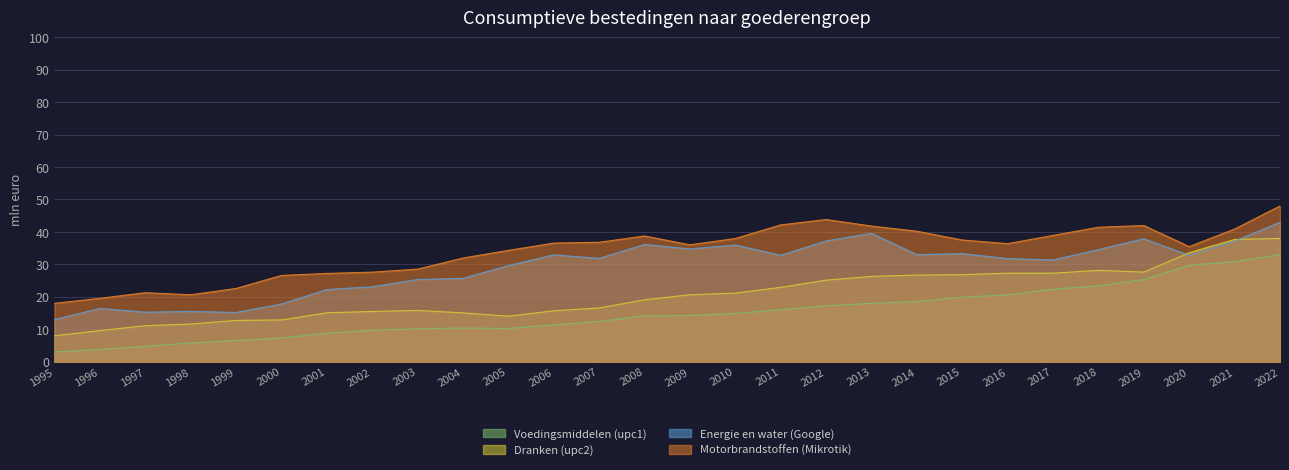

What is the total value across all series at 2020?

131.6